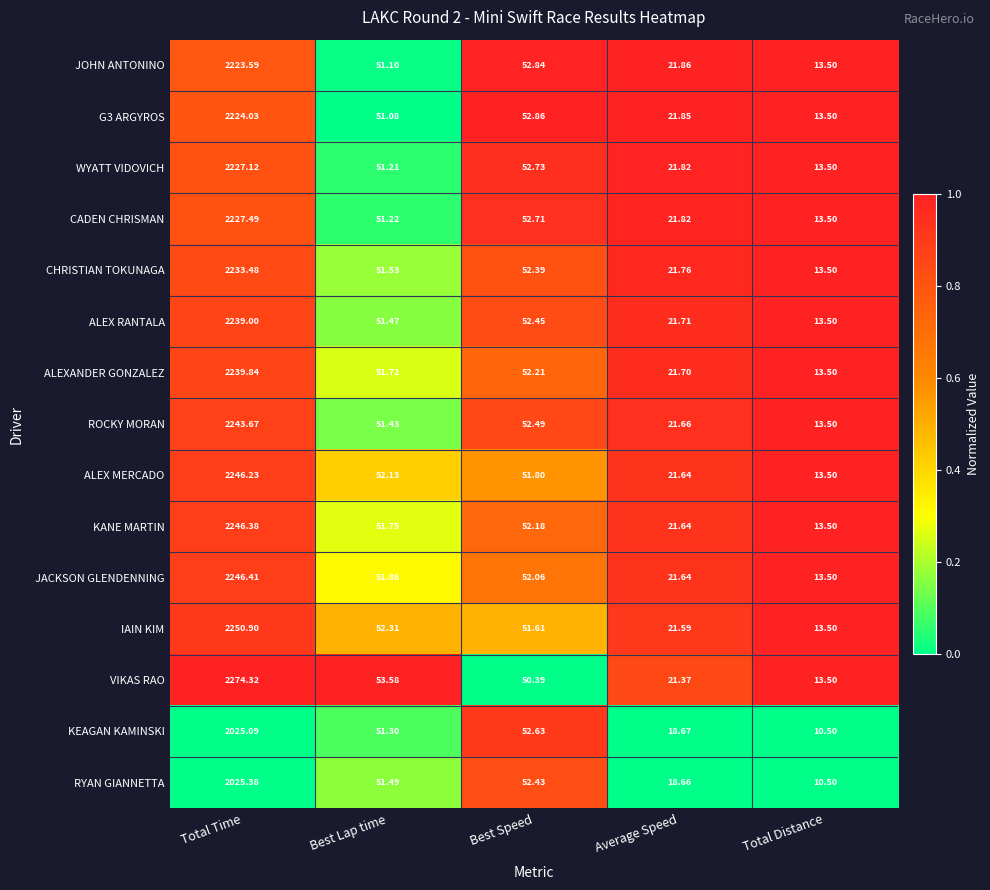

At which category does the chart reach its minimum across all series?

Total Distance